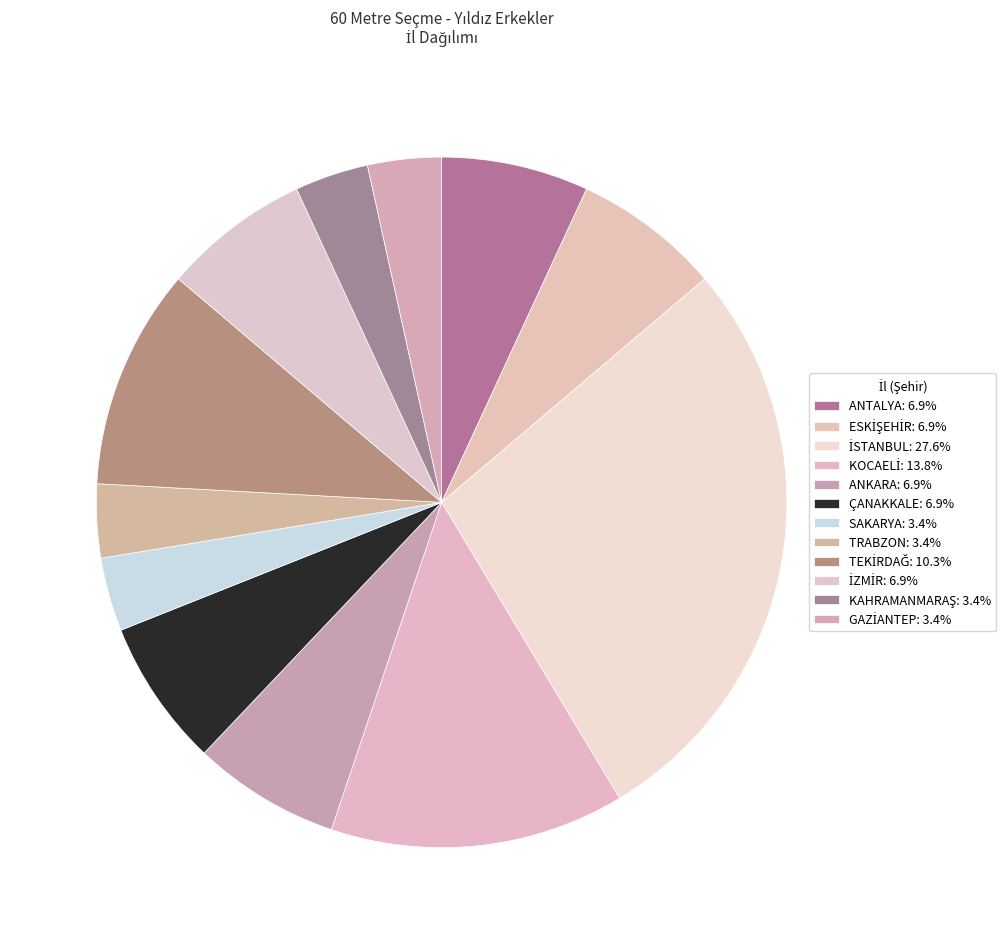

Combined, what portion of the pie is ANKARA and GAZİANTEP?

10.3%